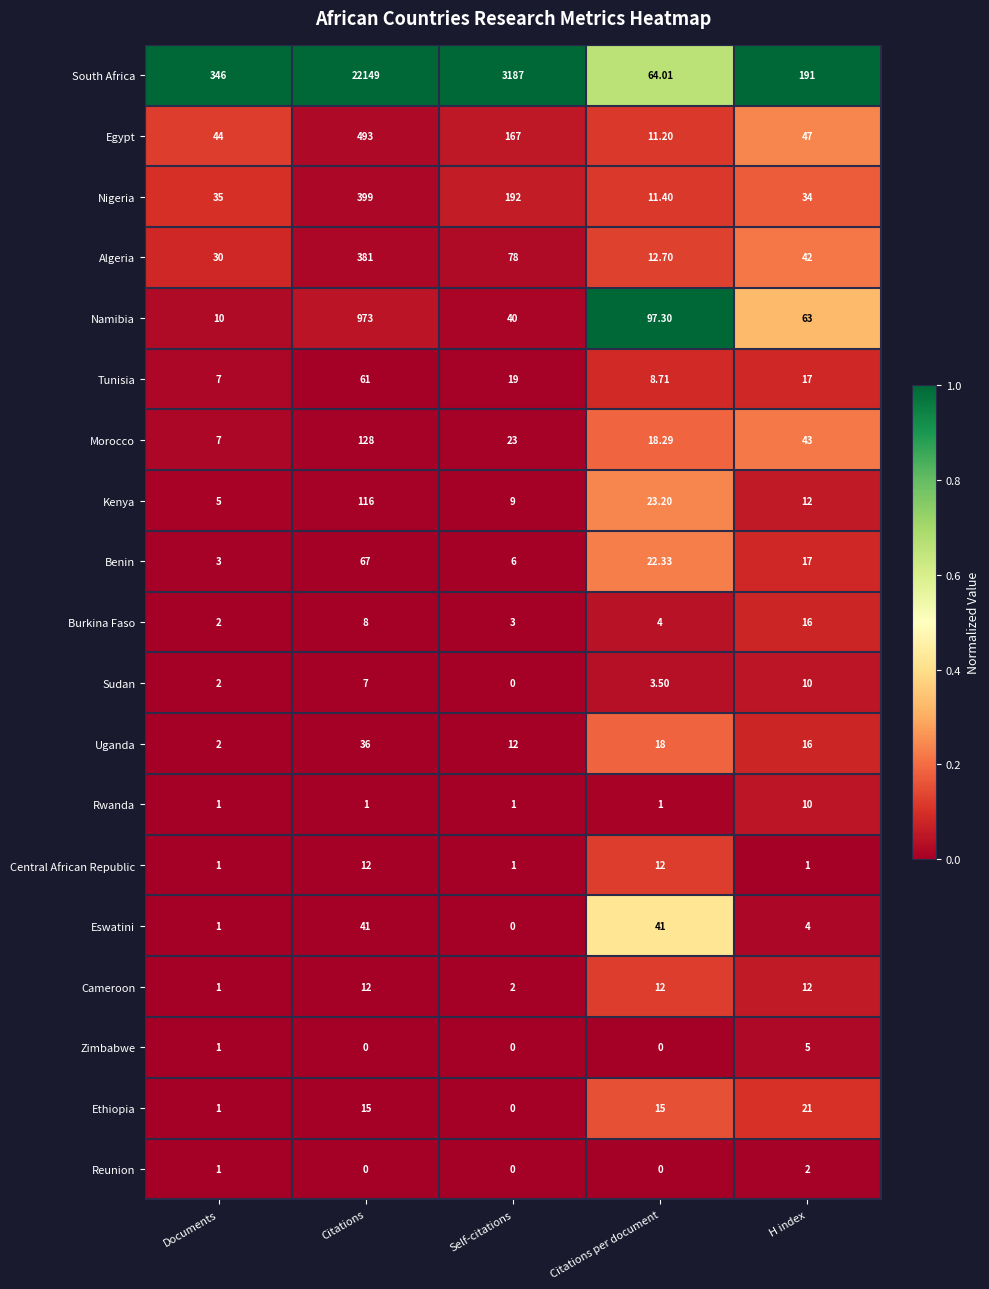

Between Documents and Citations, which series saw the biggest shift?

South Africa